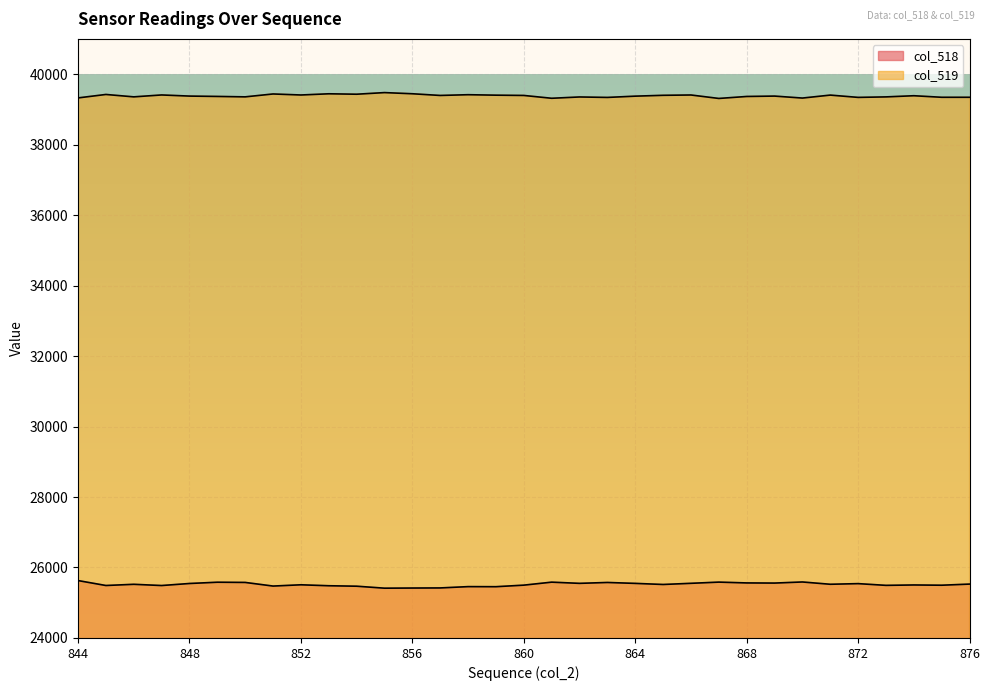

Reading right to left, what are all the values shown in this chart?

col_518: 876=25529	875=25497	874=25504	873=25493	872=25542	871=25524	870=25589	869=25558	868=25562	867=25585	866=25551	865=25518	864=25549	863=25575	862=25550	861=25584	860=25499	859=25455	858=25457	857=25420	856=25417	855=25413	854=25469	853=25482	852=25509	851=25473	850=25576	849=25582	848=25546	847=25488	846=25523	845=25489	844=25629
col_519: 876=39343	875=39343	874=39387	873=39354	872=39340	871=39405	870=39321	869=39377	868=39366	867=39310	866=39408	865=39399	864=39375	863=39339	862=39352	861=39315	860=39395	859=39403	858=39416	857=39395	856=39443	855=39476	854=39430	853=39442	852=39408	851=39437	850=39355	849=39367	848=39377	847=39409	846=39355	845=39423	844=39325